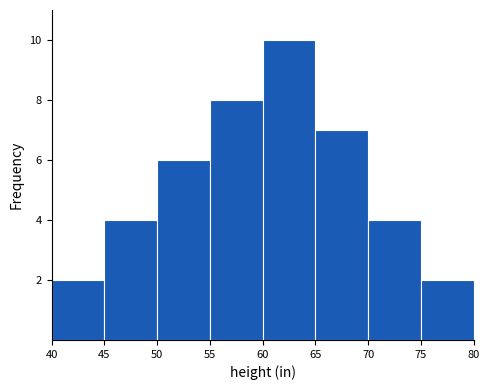

Reading left to right, transcribe this chart: for each bar, give the range it covers on the x-axis and its height. The values are not printed on the chart, so give them approximately, as read against the axis.

40 to 45: 2
45 to 50: 4
50 to 55: 6
55 to 60: 8
60 to 65: 10
65 to 70: 7
70 to 75: 4
75 to 80: 2